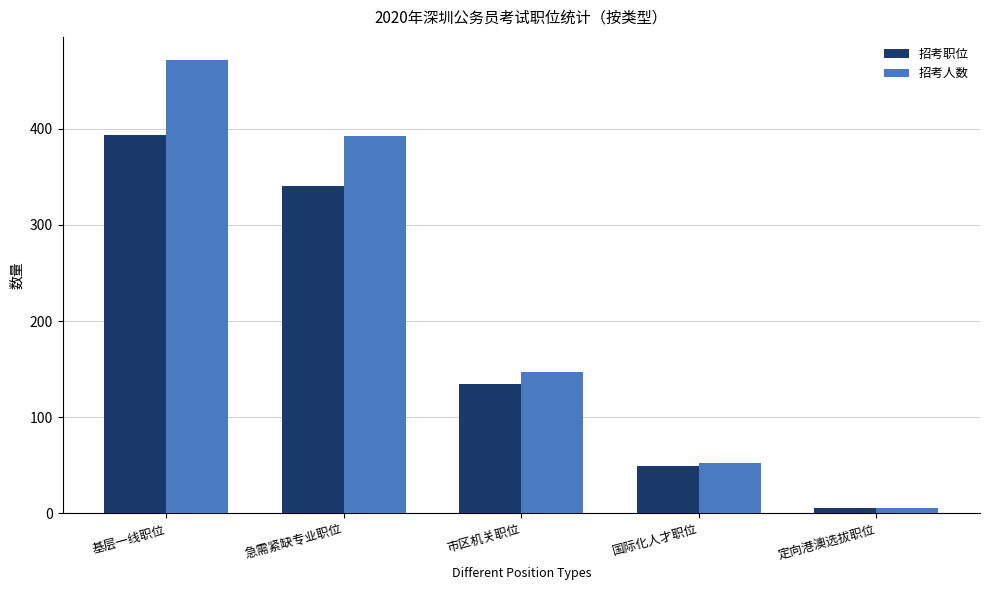

True or false: 招考职位 has a value of 340 at 急需紧缺专业职位.

True